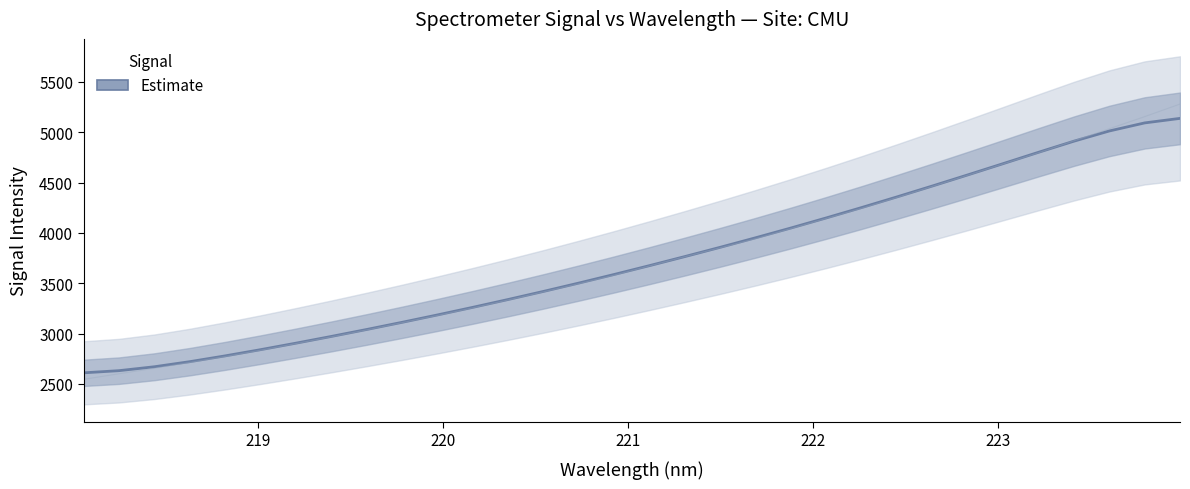

True or false: there are more than 0 points higher than both neighbors.

False